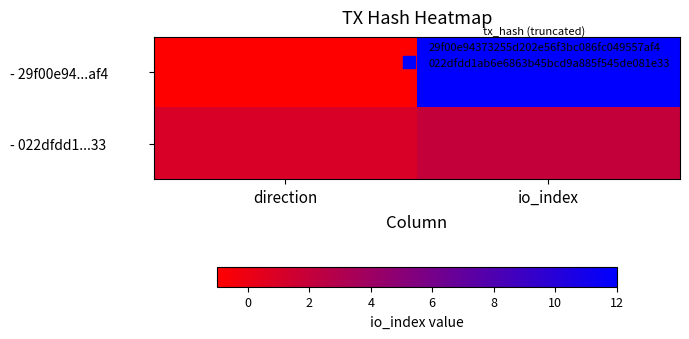

Reading left to right, what are all the values shown in this chart?

- 29f00e94...af4: direction=-1	io_index=12
- 022dfdd1...33: direction=1	io_index=2